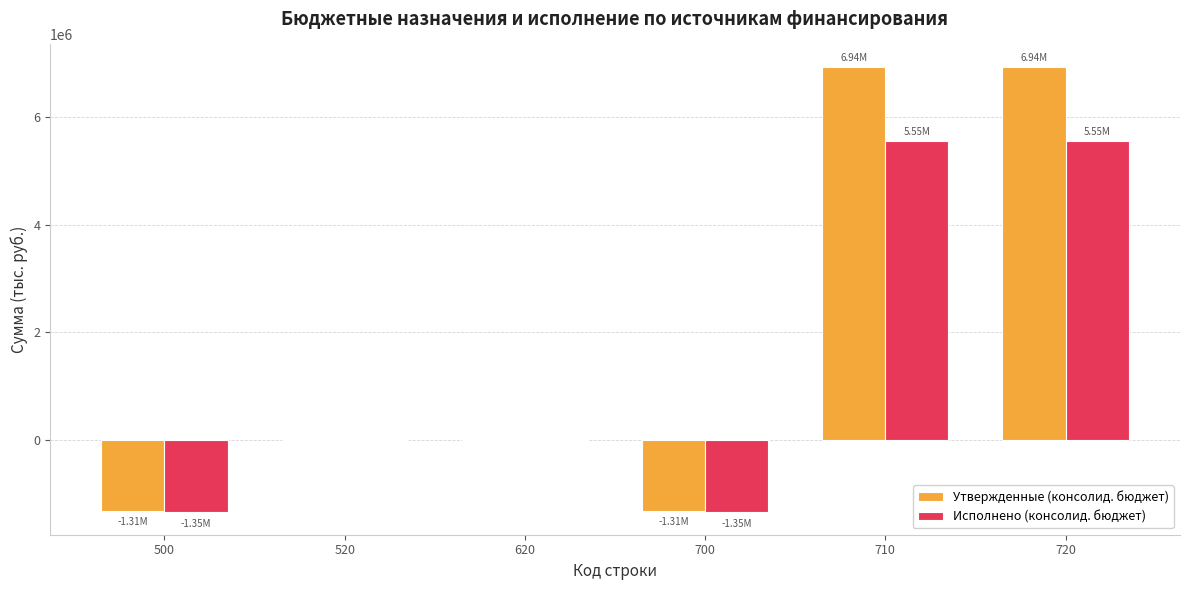

Between 520 and 700, which series saw the biggest shift?

Исполнено (консолид. бюджет)